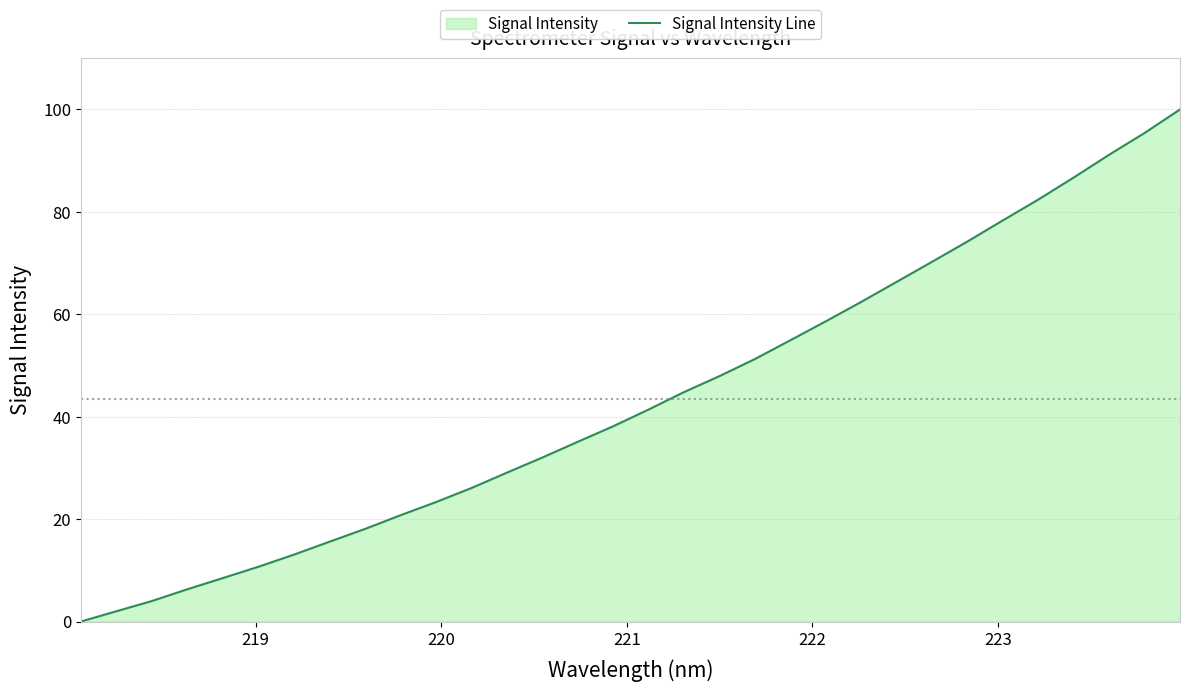

What is the sum of all values?

1388.8